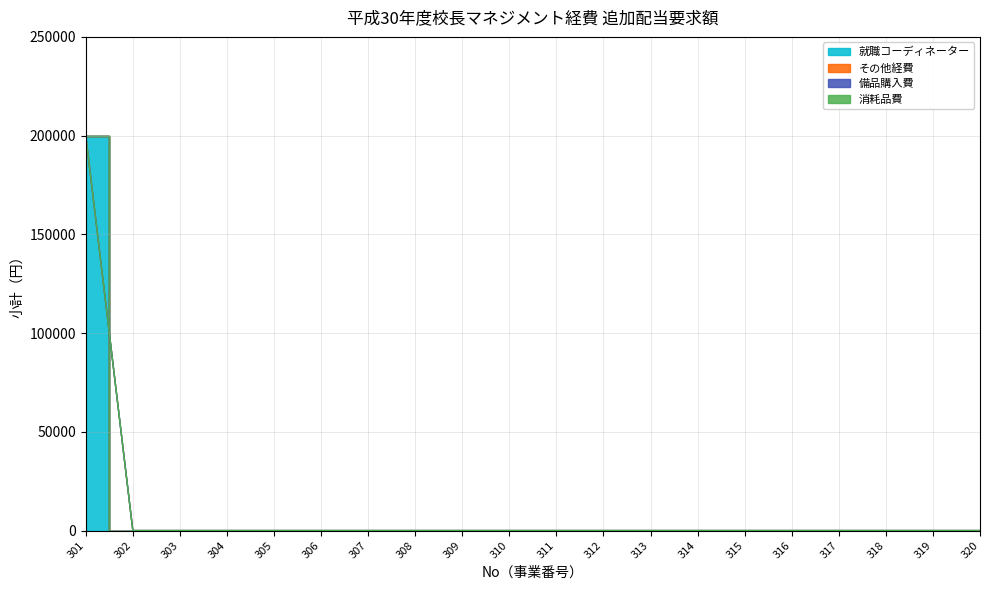

List the labels in order of 就職コーディネーター value, smallest first.

302, 303, 304, 305, 306, 307, 308, 309, 310, 311, 312, 313, 314, 315, 316, 317, 318, 319, 320, 301